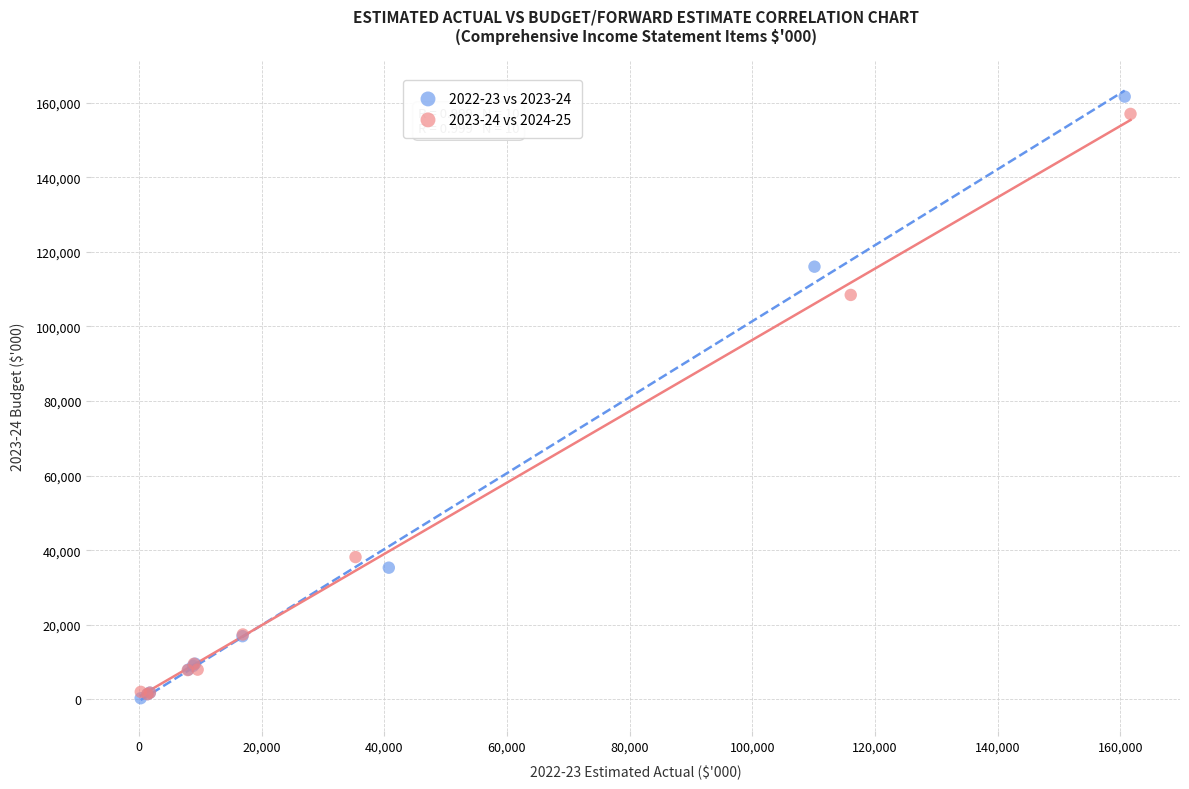

Which series has the largest Y range (max minus min)?

2022-23 vs 2023-24